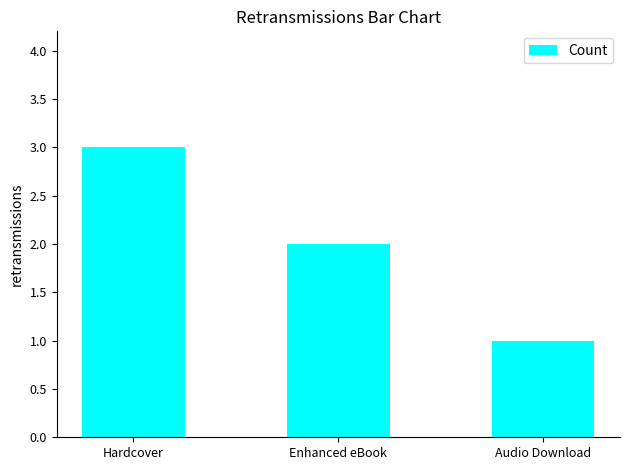

What value does the data have at Audio Download?

1